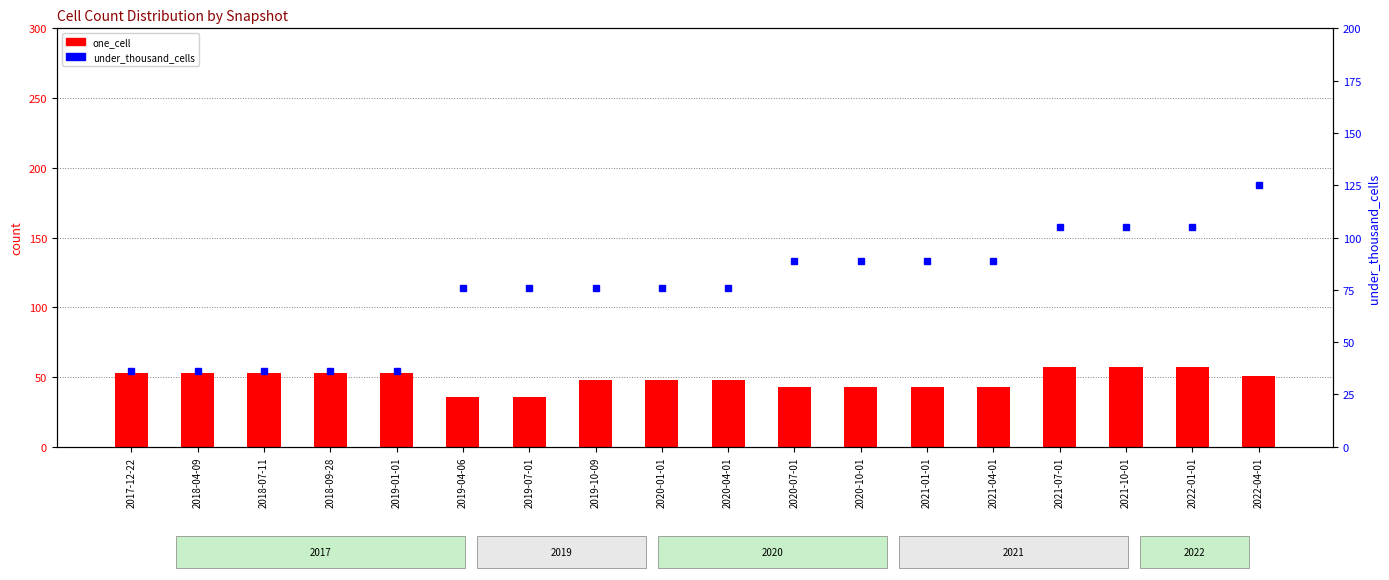

At which category is the sum across all series the highest?

2022-04-01